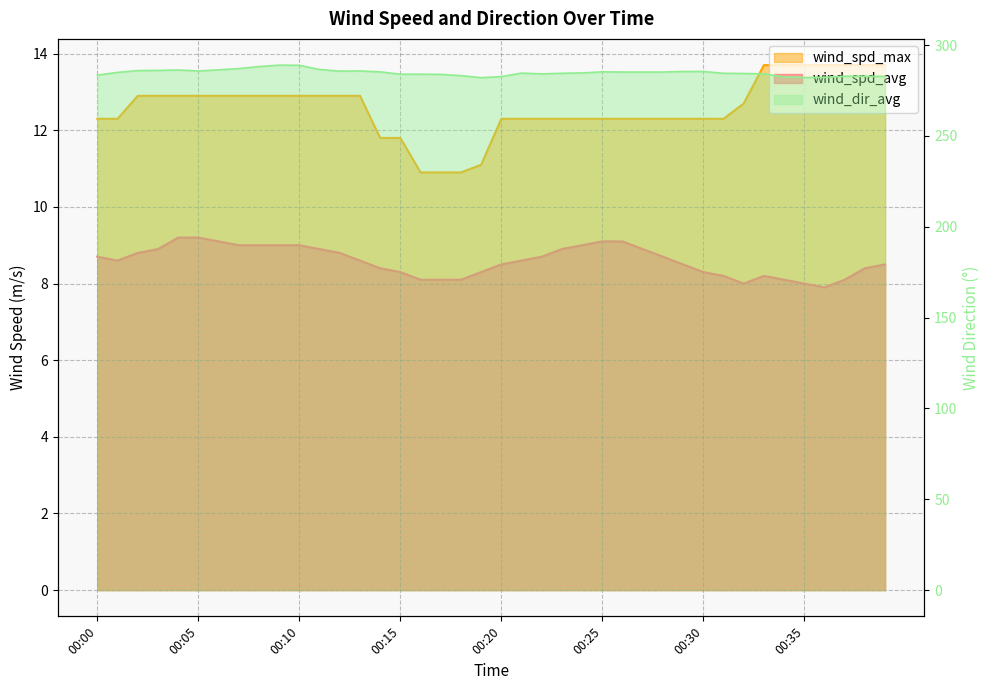

The wind_spd_avg series shows 8.1 at 00:17. True or false?

True